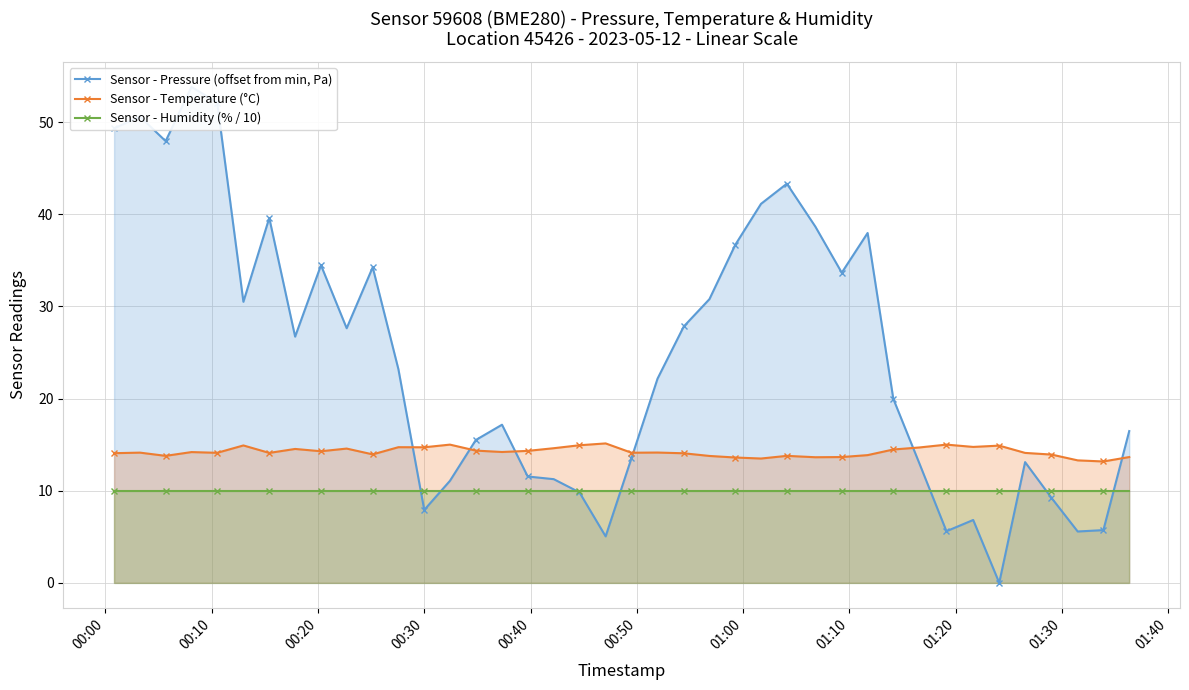

Reading left to right, what are all the values shown in this chart?

Sensor - Pressure (offset from min, Pa): 49.3	50.6	47.9	53.8	52.1	30.5	39.6	26.7	34.5	27.6	34.2	23.2	7.9	11.1	15.5	17.2	11.5	11.2	9.8	5.0	13.5	22.2	27.8	30.8	36.7	41.1	43.3	38.7	33.7	38.0	20.0	13.0	5.6	6.8	0.0	13.1	9.2	5.6	5.7	16.5
Sensor - Temperature (°C): 14.1	14.1	13.8	14.2	14.1	14.9	14.1	14.5	14.3	14.6	13.9	14.7	14.7	15.0	14.3	14.2	14.3	14.6	14.9	15.1	14.1	14.1	14.1	13.8	13.6	13.5	13.8	13.6	13.7	13.9	14.5	14.7	15.0	14.8	14.9	14.1	13.9	13.3	13.2	13.7
Sensor - Humidity (% / 10): 10.0	10.0	10.0	10.0	10.0	10.0	10.0	10.0	10.0	10.0	10.0	10.0	10.0	10.0	10.0	10.0	10.0	10.0	10.0	10.0	10.0	10.0	10.0	10.0	10.0	10.0	10.0	10.0	10.0	10.0	10.0	10.0	10.0	10.0	10.0	10.0	10.0	10.0	10.0	10.0